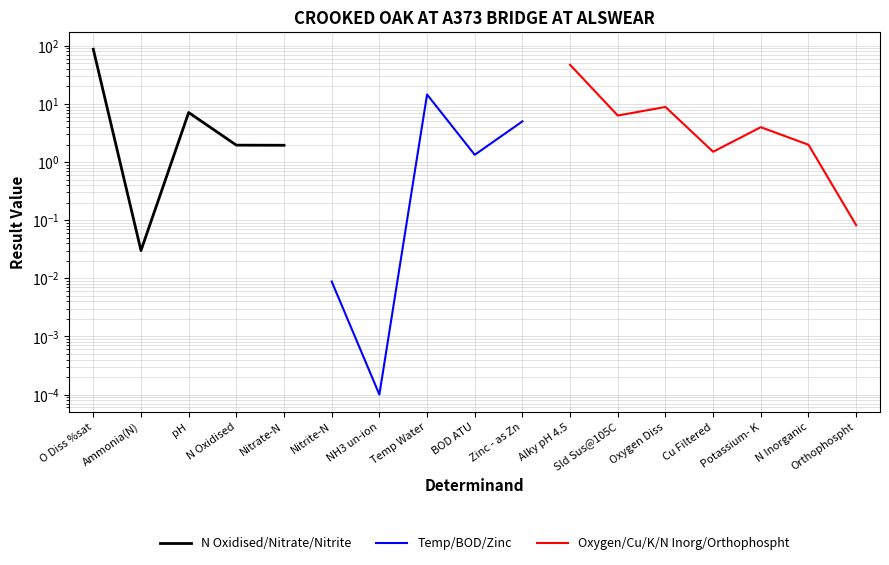

Which series changed the most between Cu Filtered and N Inorganic?

Oxygen/Cu/K/N Inorg/Orthophospht